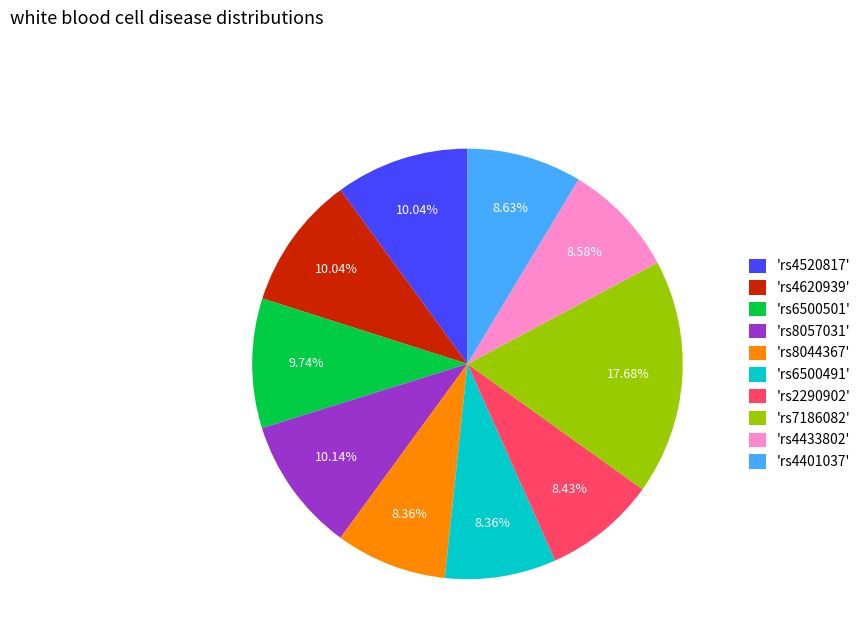

Is the sum of 'rs7186082' and 'rs4401037' greater than half?

No